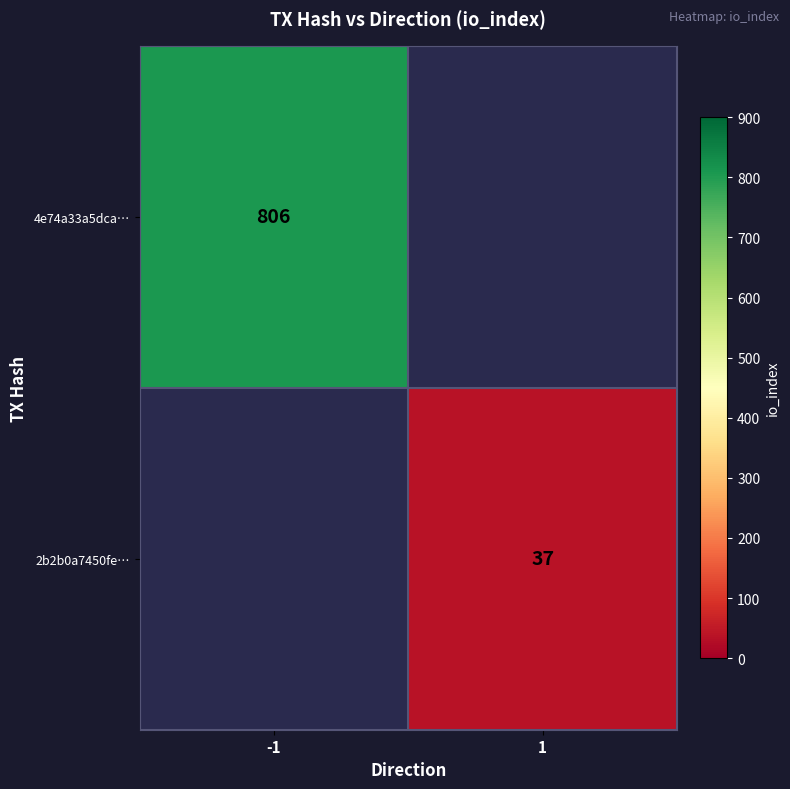

The 2b2b0a7450fe… series shows 66 at 1. True or false?

False